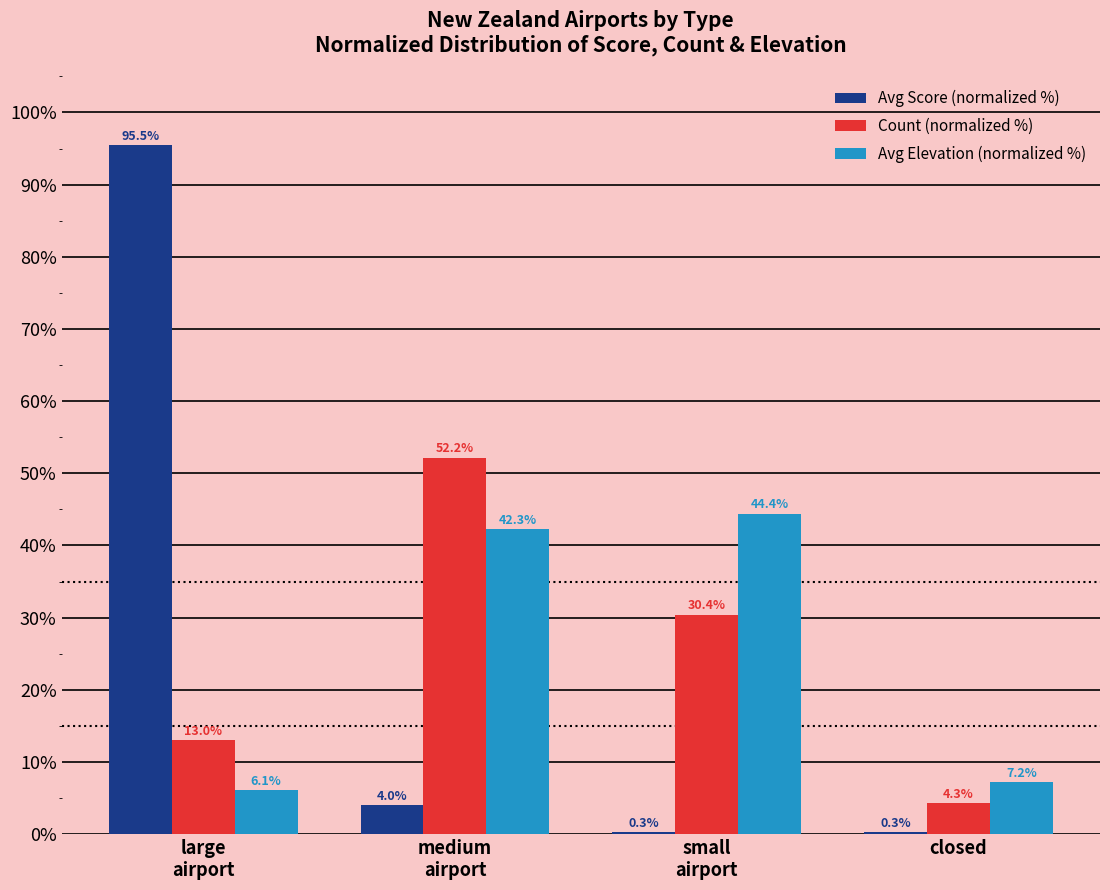

Reading left to right, extract all data points from this chart.

Avg Score (normalized %): large
airport=95.5	medium
airport=4.0	small
airport=0.3	closed=0.3
Count (normalized %): large
airport=13.0	medium
airport=52.2	small
airport=30.4	closed=4.3
Avg Elevation (normalized %): large
airport=6.1	medium
airport=42.3	small
airport=44.4	closed=7.2